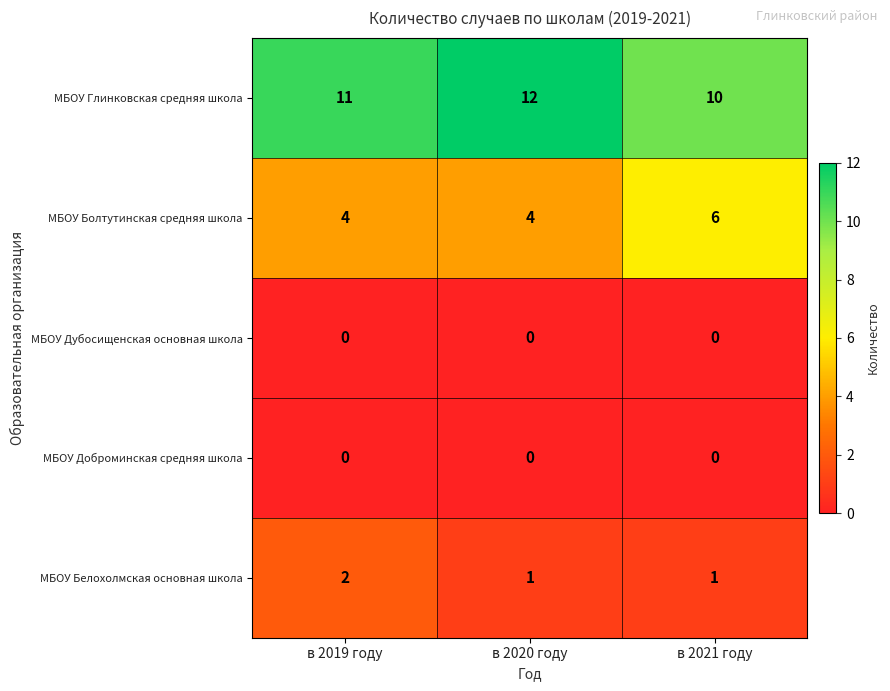

What is the lowest value of the МБОУ Глинковская средняя школа series?

10